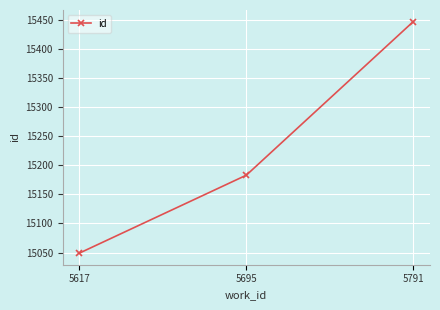

What is the sum of all values?

45679